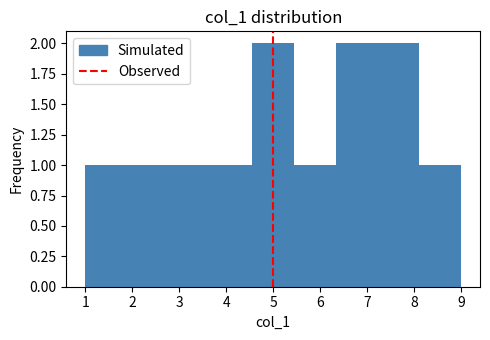

Reading left to right, list every bar in this chart as the range it spans on the x-axis followed by its height. Neither the bar edges nor the heights are printed on the chart, so give them approximately, as read against the axes.

1.0 to 1.9: 1
1.9 to 2.8: 1
2.8 to 3.7: 1
3.7 to 4.6: 1
4.6 to 5.4: 2
5.4 to 6.3: 1
6.3 to 7.2: 2
7.2 to 8.1: 2
8.1 to 9.0: 1